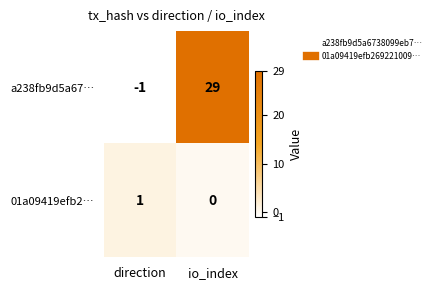

Rank the series by their maximum value, from lowest to highest.

01a09419efb2…, a238fb9d5a67…